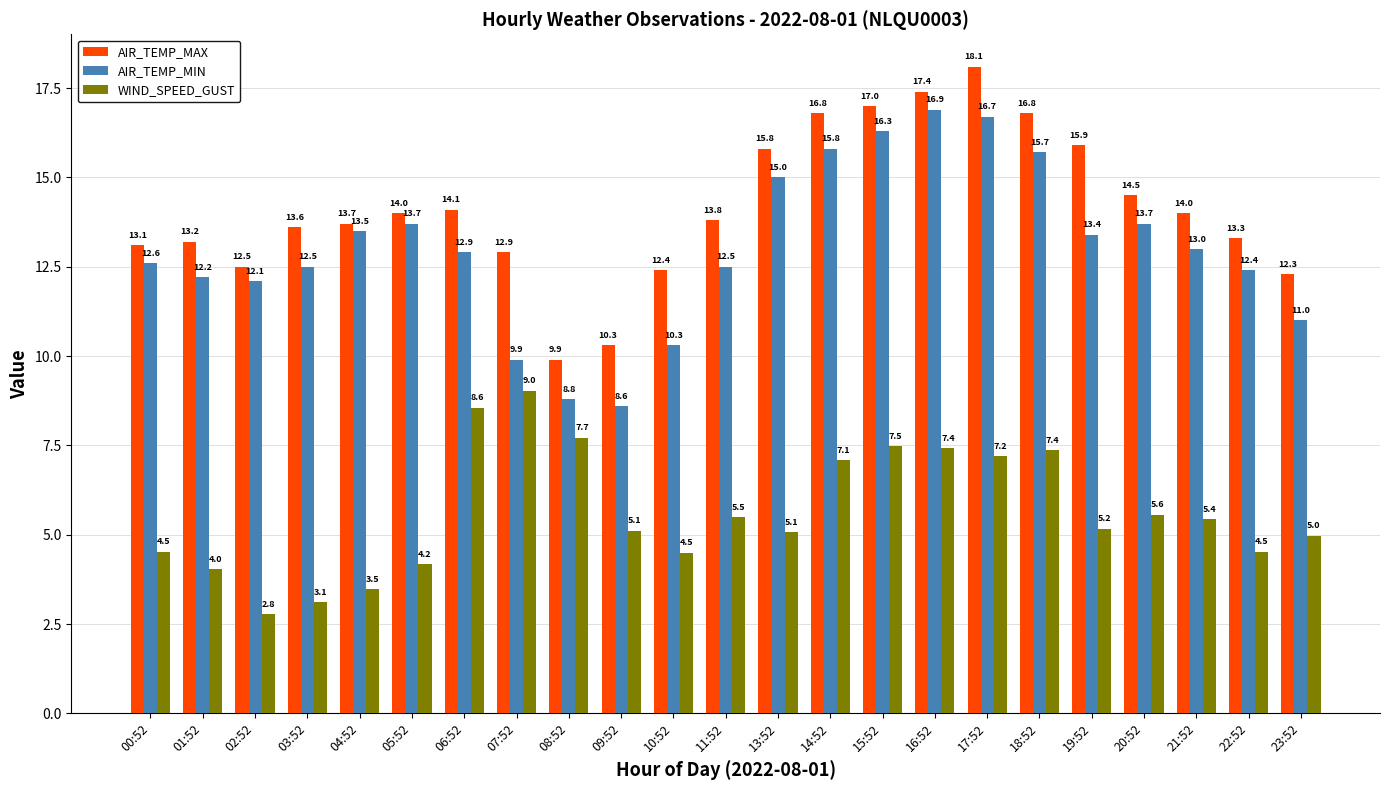

What are all the series names shown in the legend?

AIR_TEMP_MAX, AIR_TEMP_MIN, WIND_SPEED_GUST